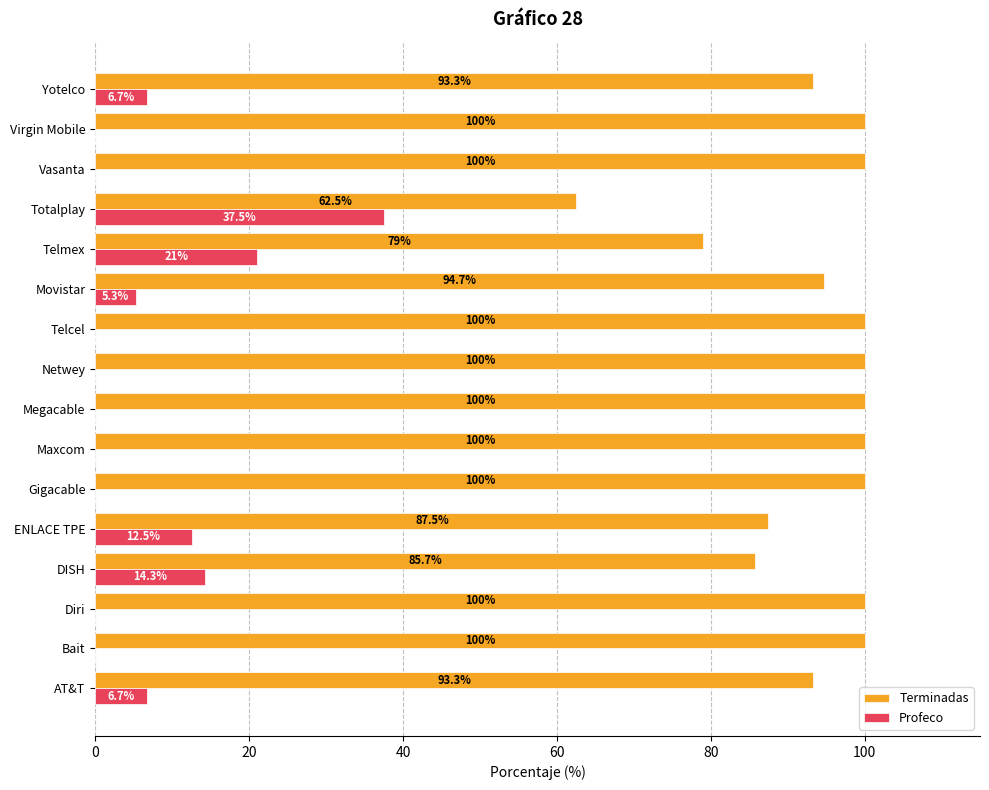

Which series has the largest total across all categories?

Terminadas